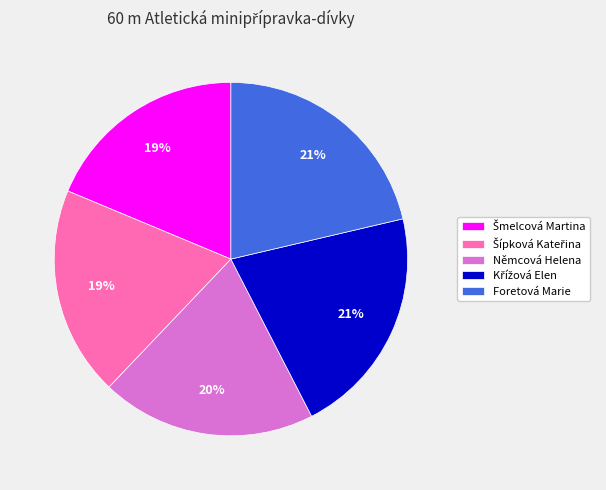

To the nearest percent, what is the average slice percentage?

20%